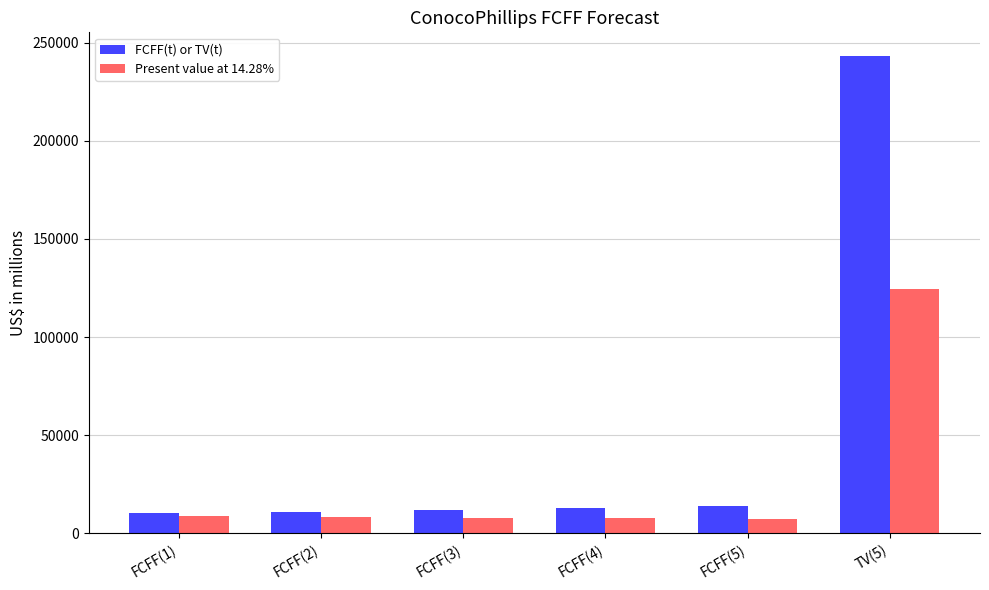

How many groups of bars are there?

6